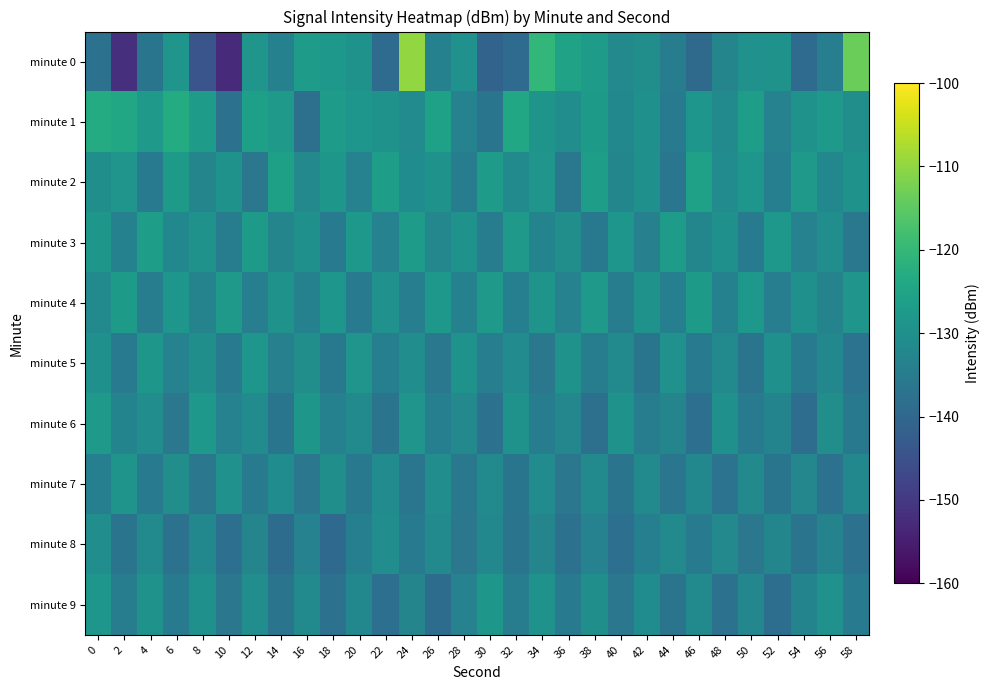

Between 50 and 42, which is larger?

50